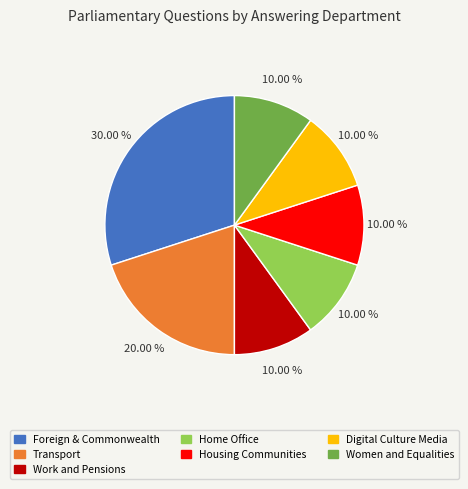

Is there any slice that represents more than half of the pie?

No